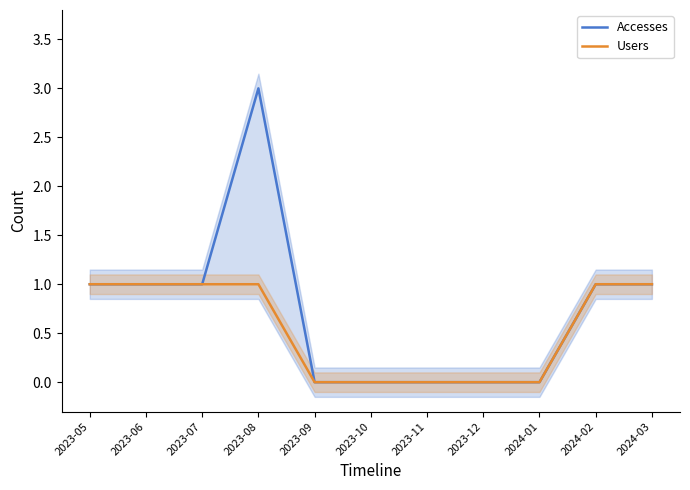

At how many categories does at least one series exceed 2?

1